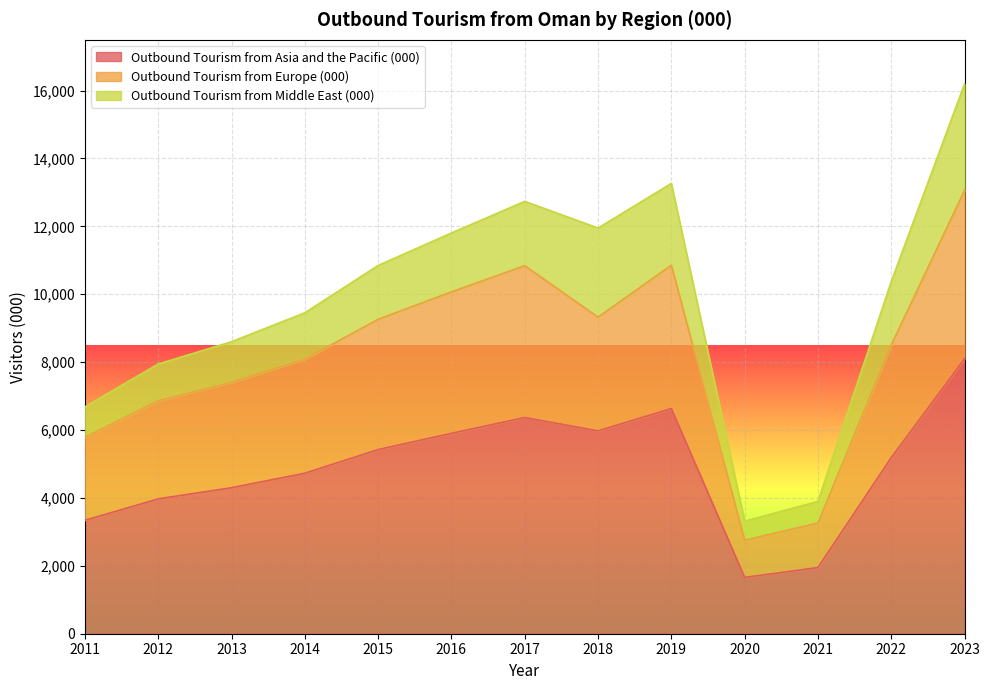

What is the highest value of the Outbound Tourism from Asia and the Pacific (000) series?

8099.0